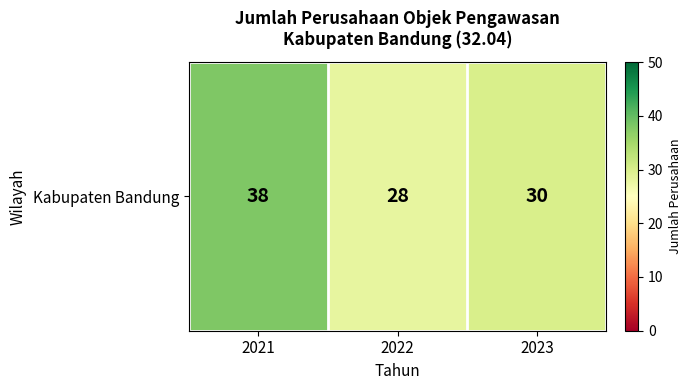

The value at 2021 is 38. True or false?

True